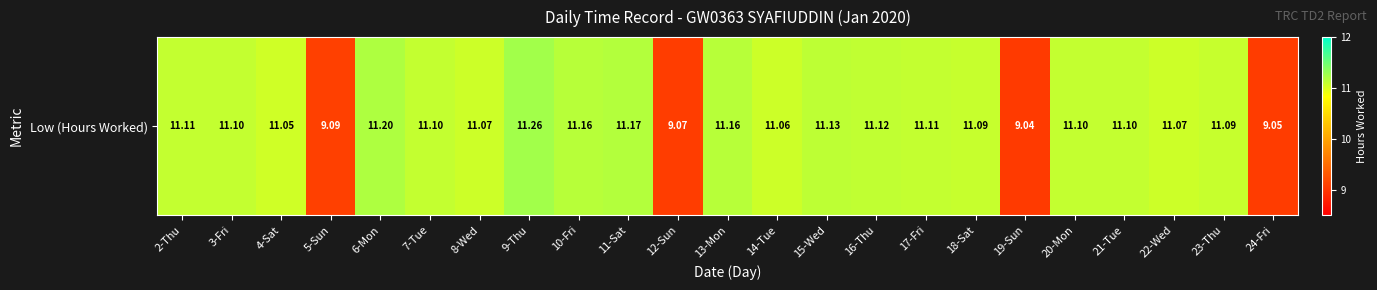

The chart shows a value of 17.1 at 14-Tue. True or false?

False